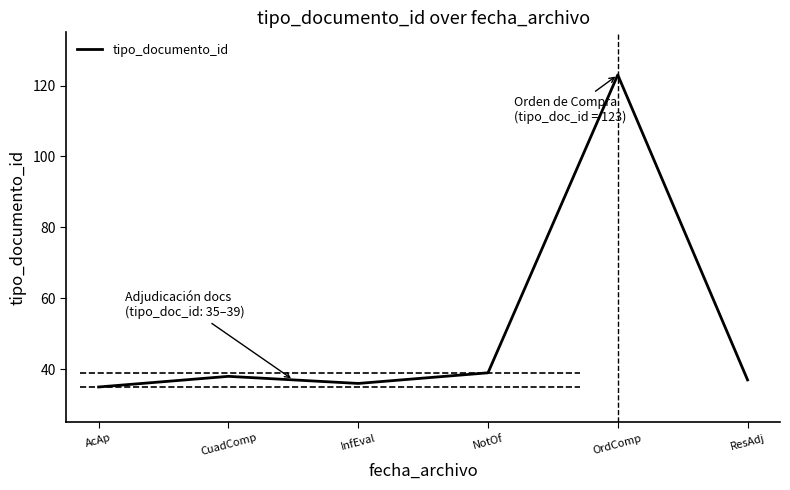

How many interior local peaks (higher than both neighbors) does the data have?

2